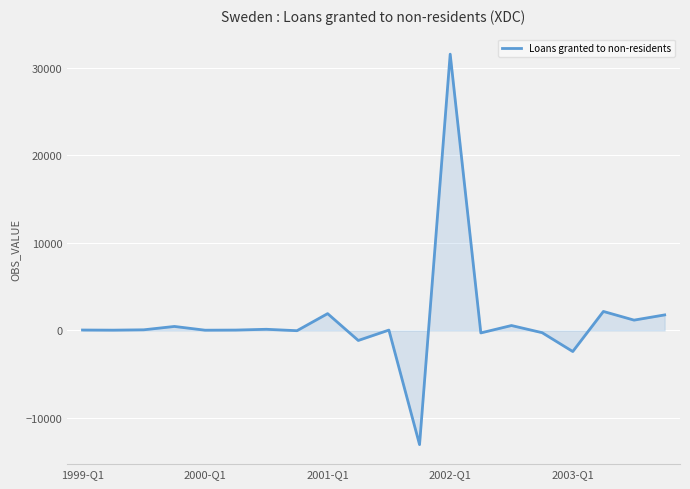

What is the sum of all values?

22973